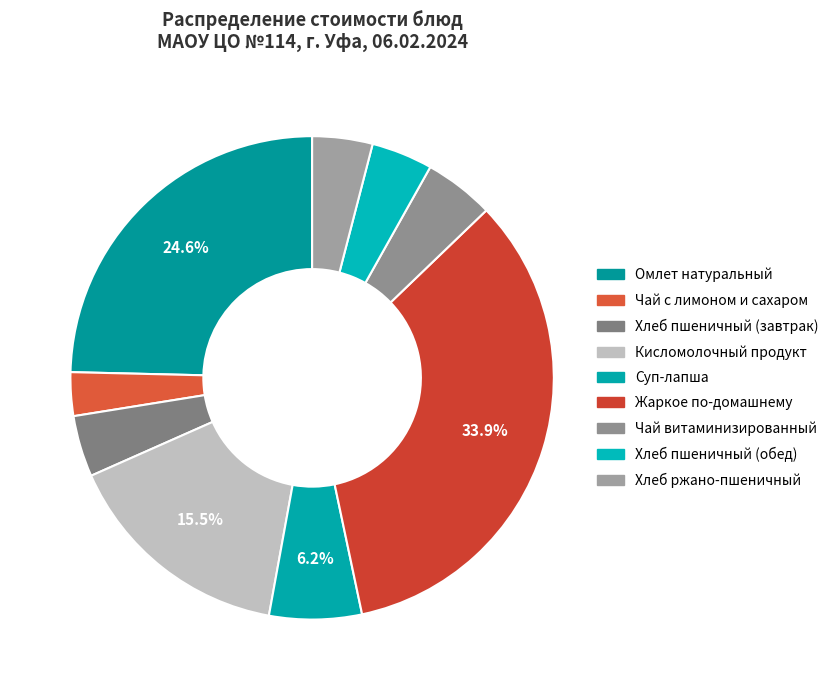

Combined, what portion of the pie is Хлеб пшеничный (завтрак) and Чай витаминизированный?

8.8%